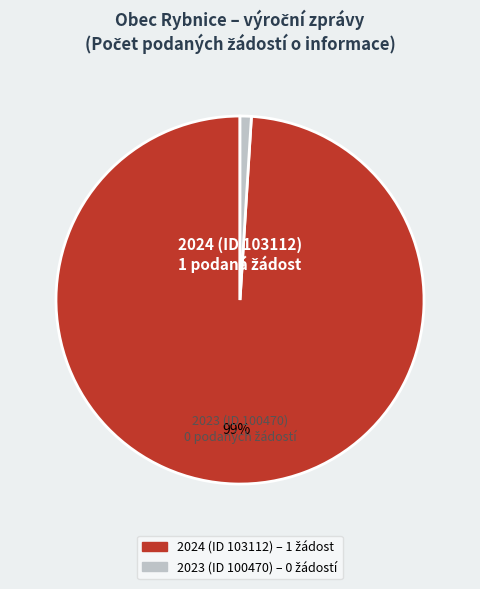

The 2024 (ID 103112) slice represents 89% of the pie. True or false?

False